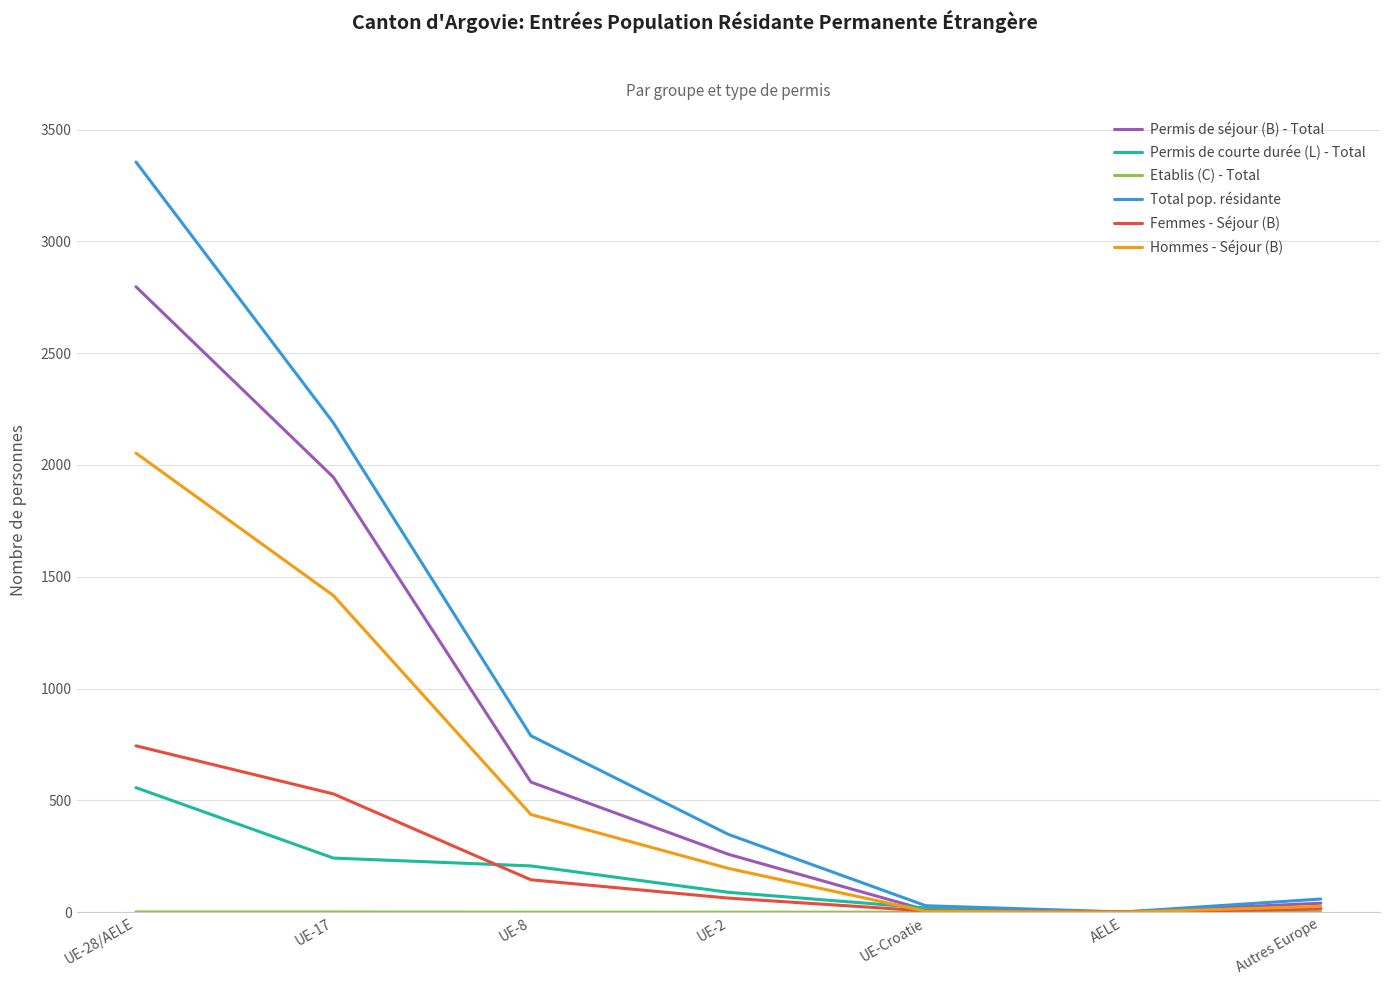

Which series changed the most between UE-17 and UE-8?

Total pop. résidante